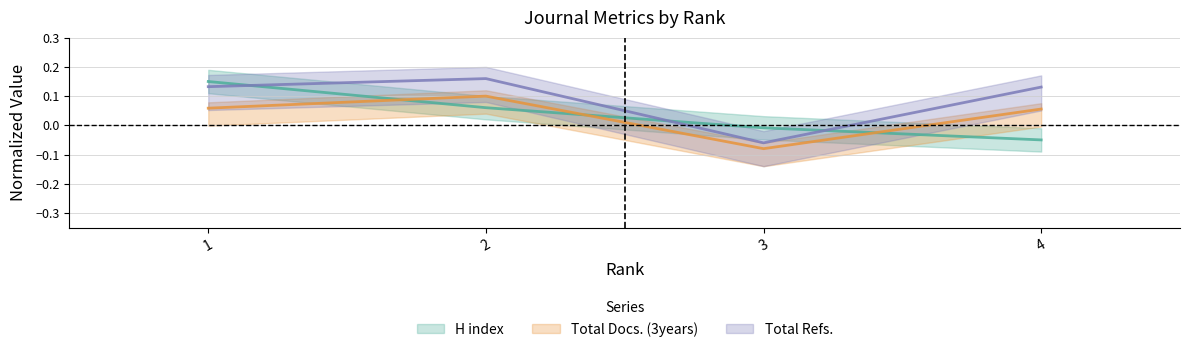

How many data points in H index are less than 0?

2